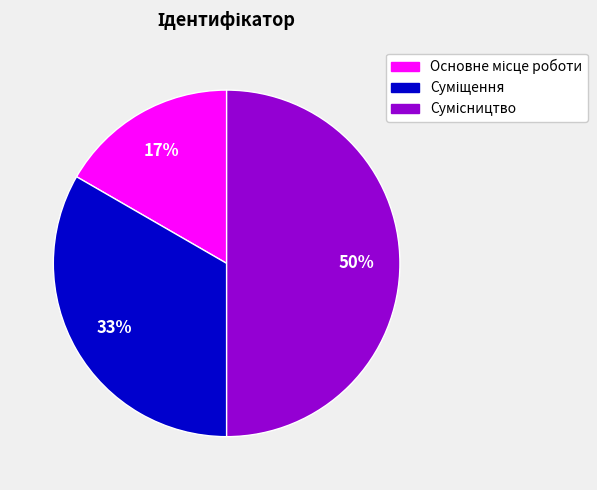

To the nearest percent, what is the difference between the largest and smallest slice percentages?

33%